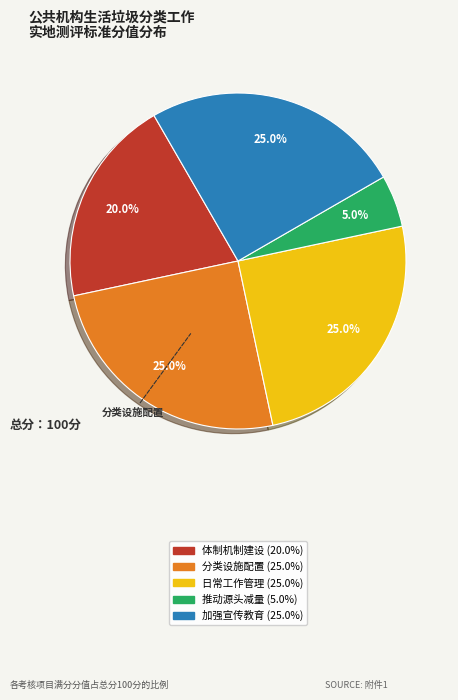

What is the total percentage of 日常工作管理 and 加强宣传教育?

50.0%